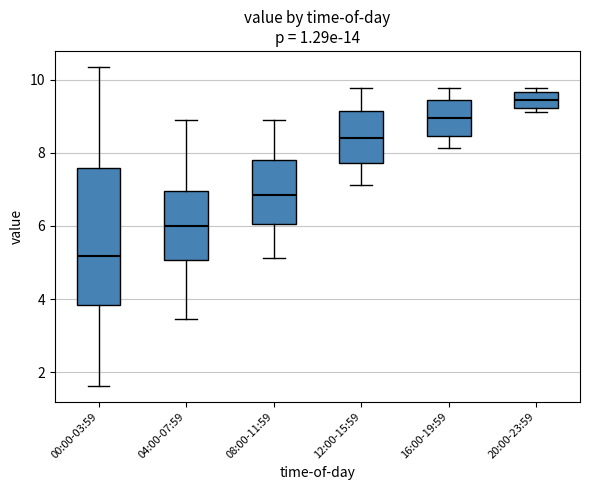

Reading left to right, read every box against the y-axis: the position of its median line, the range the box covers, and the ends of its whiskers. The values are not printed on the chart, so give them approximately, as read against the axis.

00:00-03:59: median 5.2, box 3.8 to 7.6, whiskers 1.6 to 10.4
04:00-07:59: median 6.0, box 5.0 to 7.0, whiskers 3.4 to 9.0
08:00-11:59: median 6.8, box 6.0 to 7.8, whiskers 5.2 to 9.0
12:00-15:59: median 8.4, box 7.8 to 9.2, whiskers 7.2 to 9.8
16:00-19:59: median 9.0, box 8.4 to 9.4, whiskers 8.2 to 9.8
20:00-23:59: median 9.4, box 9.2 to 9.6, whiskers 9.2 (just below the box's lower edge) to 9.8